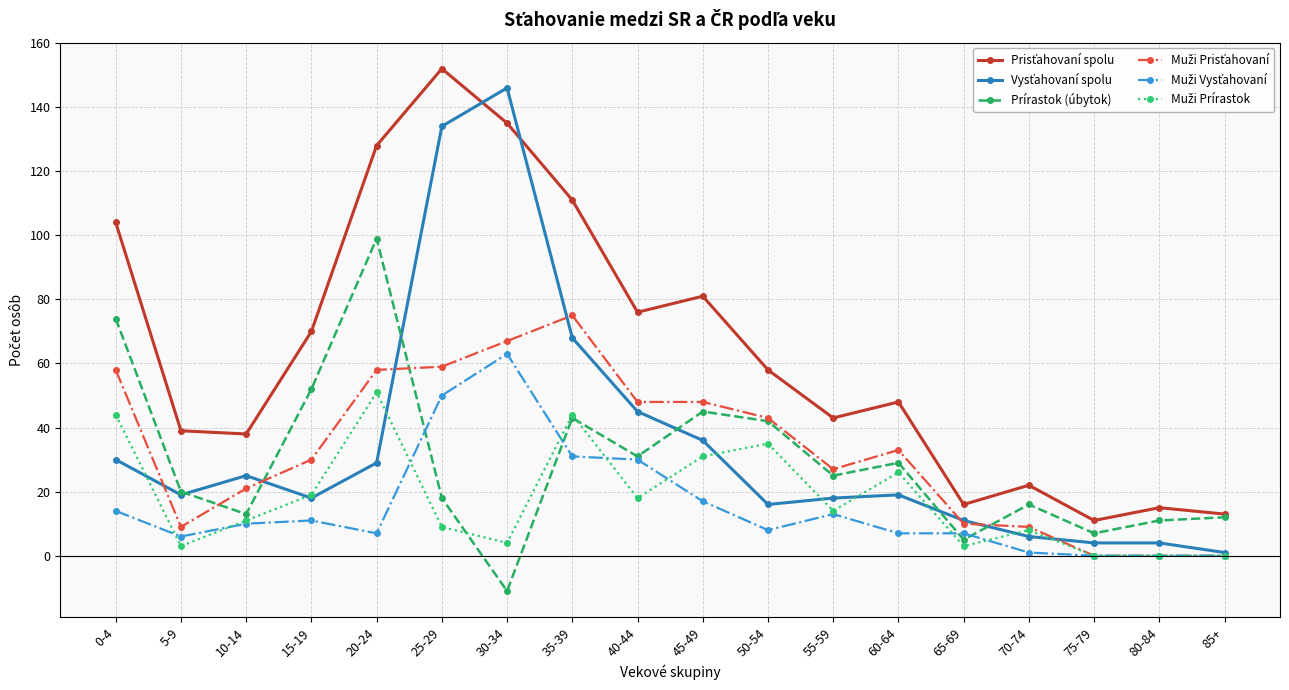

Count the number of categories in the chart.

18